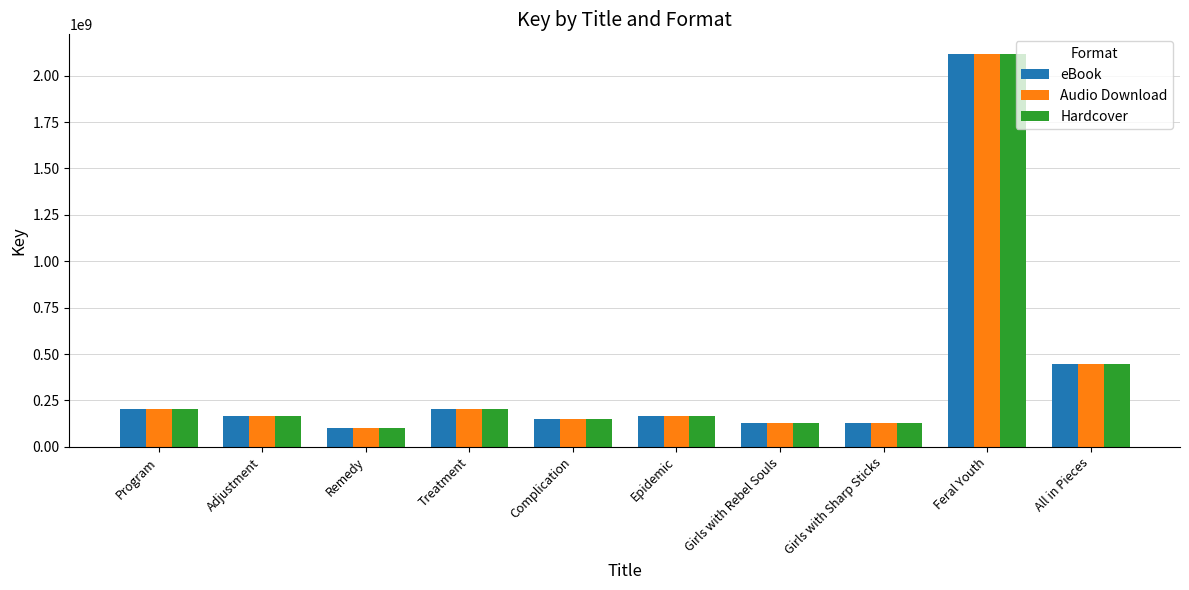

What is the average value of the eBook series?

381016777